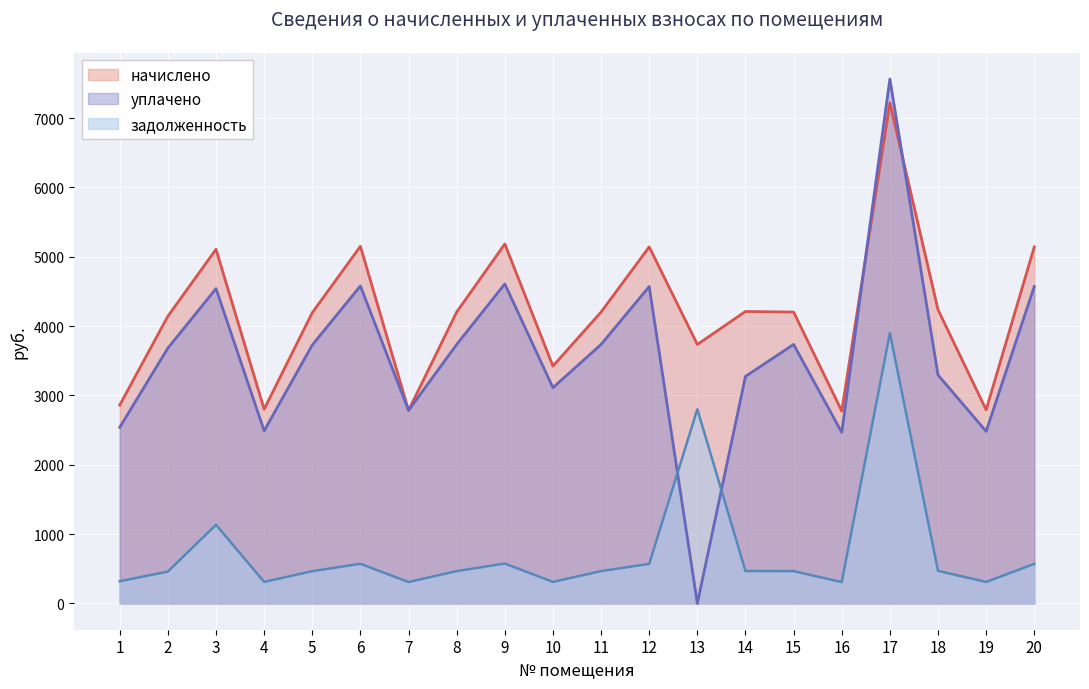

At which label is начислено closest to 4997?

3